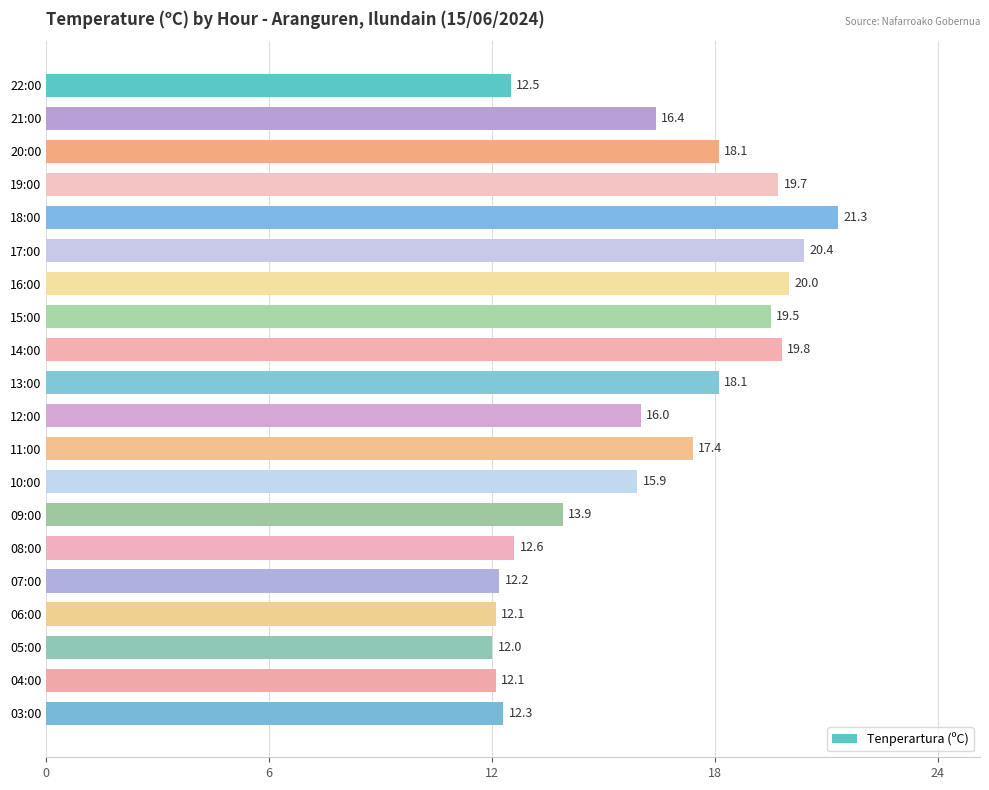

What is the value of the 11th bar from the top?

16.0